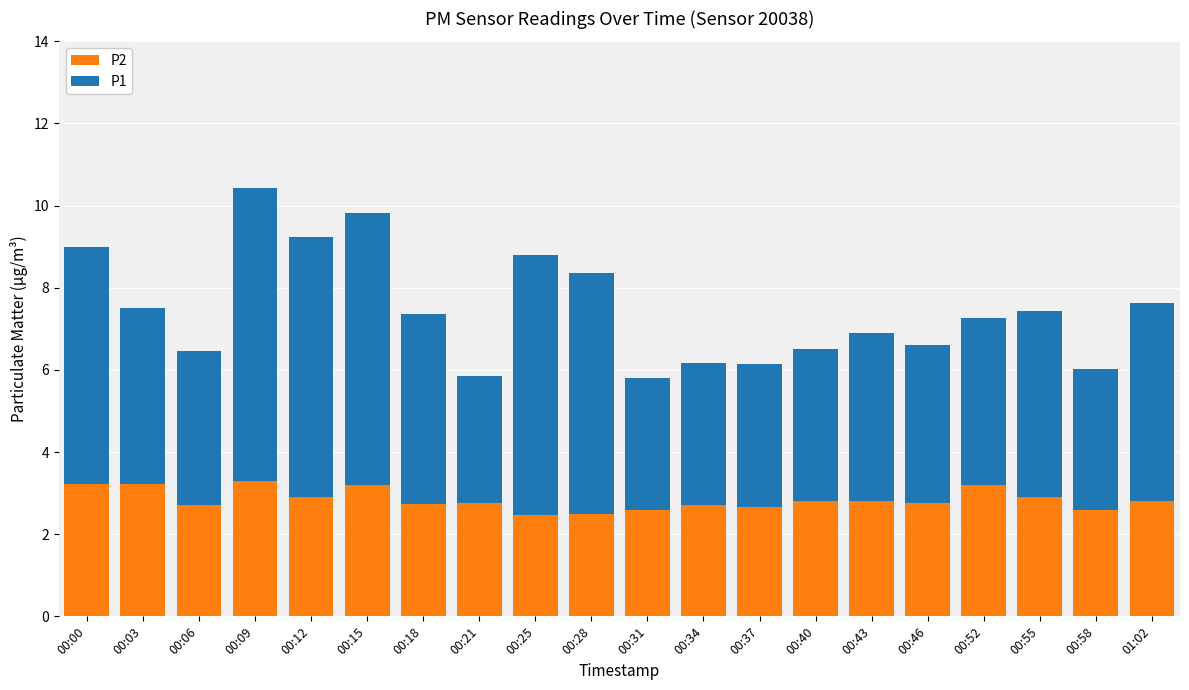

How many series are shown in this chart?

2